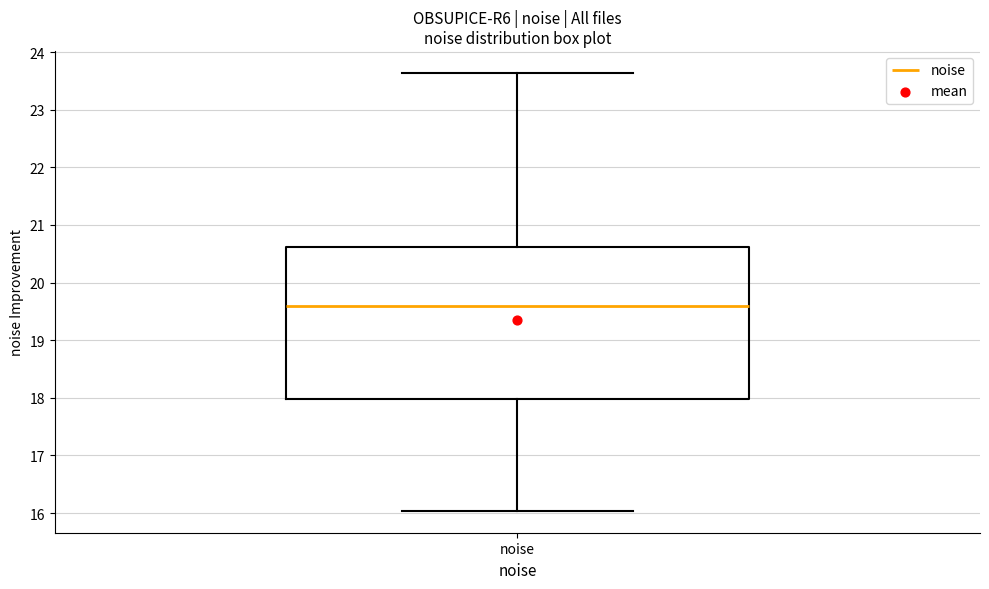

Read this box plot against the y-axis: the position of the median line, the range covered by the box, and the ends of both whiskers. The values are not printed on the chart, so give them approximately, as read against the axis.

median 19.6, box 18.0 to 20.6, whiskers 16.0 to 23.6